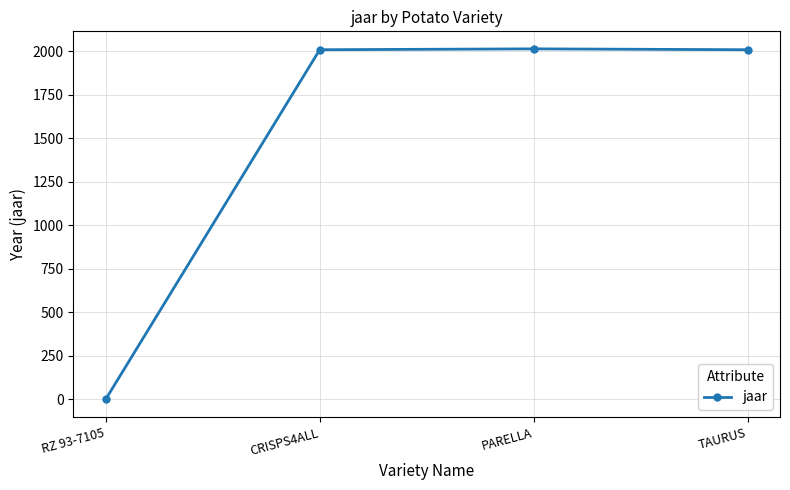

What is the label of the 2nd point from the right?

PARELLA